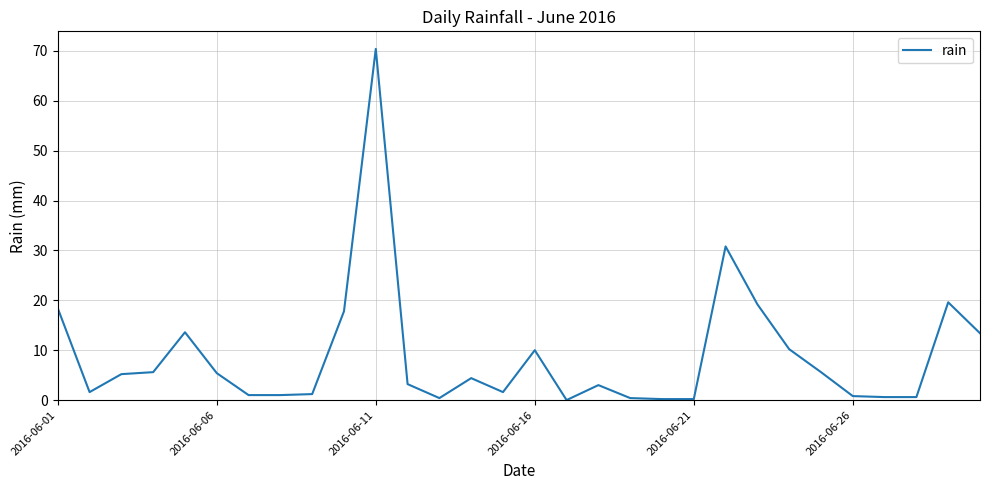

What is the greatest value displayed?

70.4